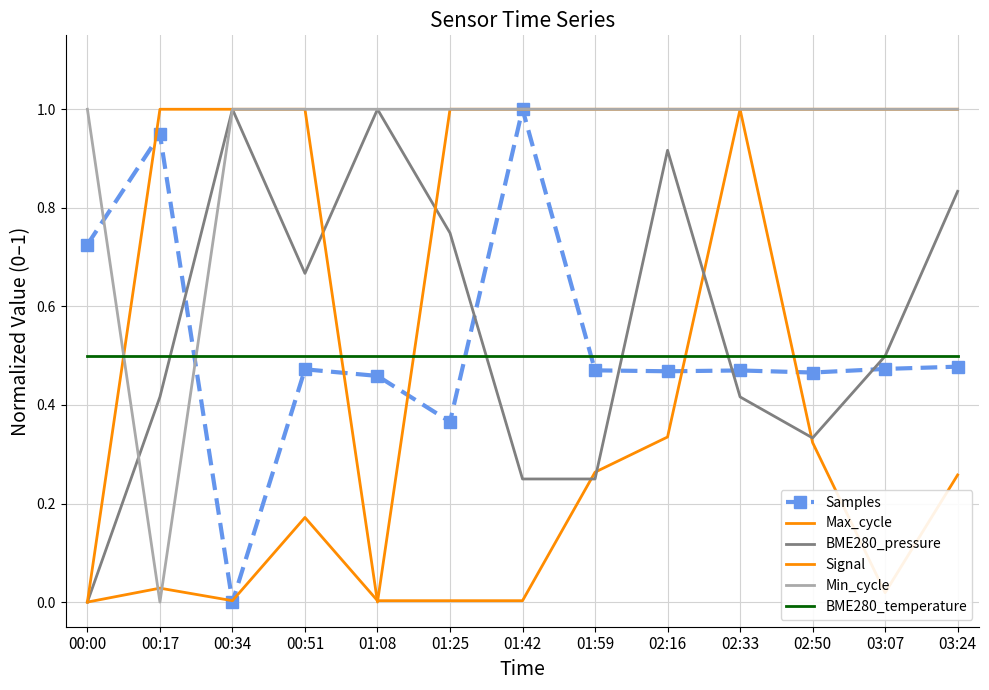

Which category has the lowest value in the BME280_pressure series?

00:00